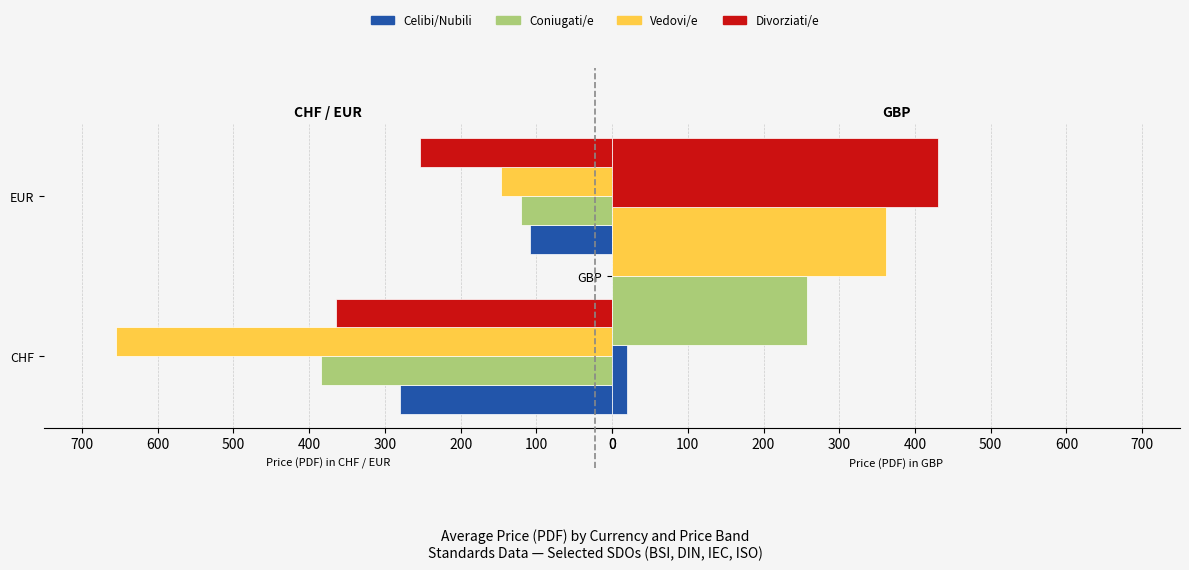

Is it true that Coniugati/e equals 385.0 at CHF?

True